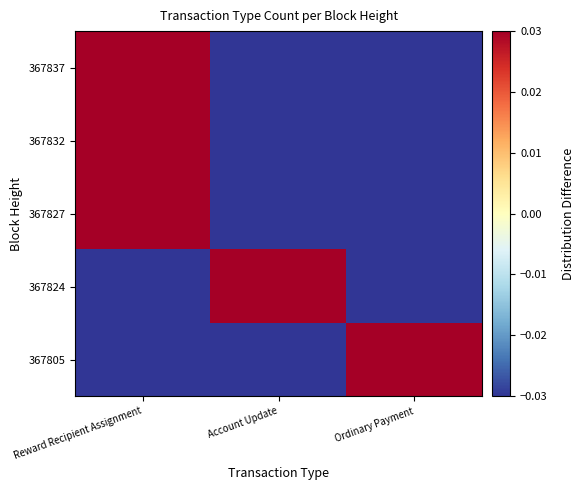

At which category is the sum across all series the highest?

Reward Recipient Assignment